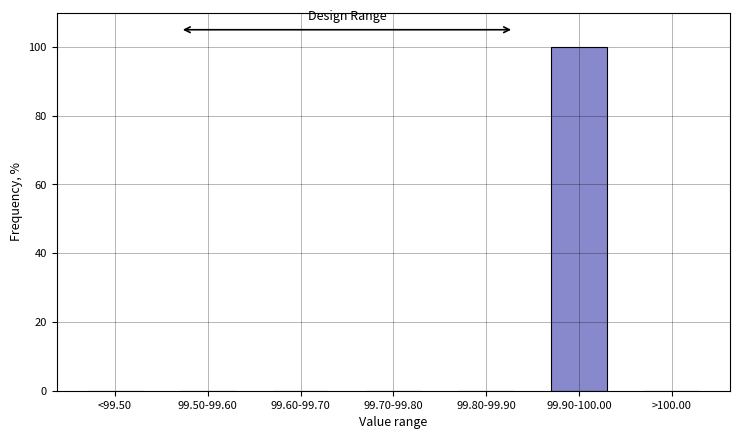

Reading right to left, extract all data points from this chart.

>100.00=0	99.90-100.00=100	99.80-99.90=0	99.70-99.80=0	99.60-99.70=0	99.50-99.60=0	<99.50=0